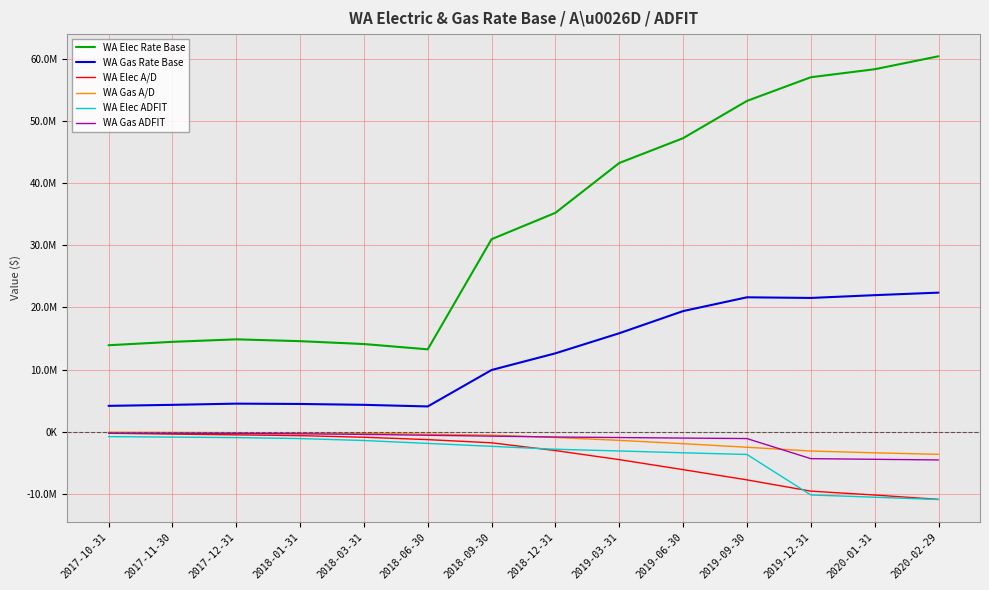

Does the chart display data point markers on the line(s)?

No